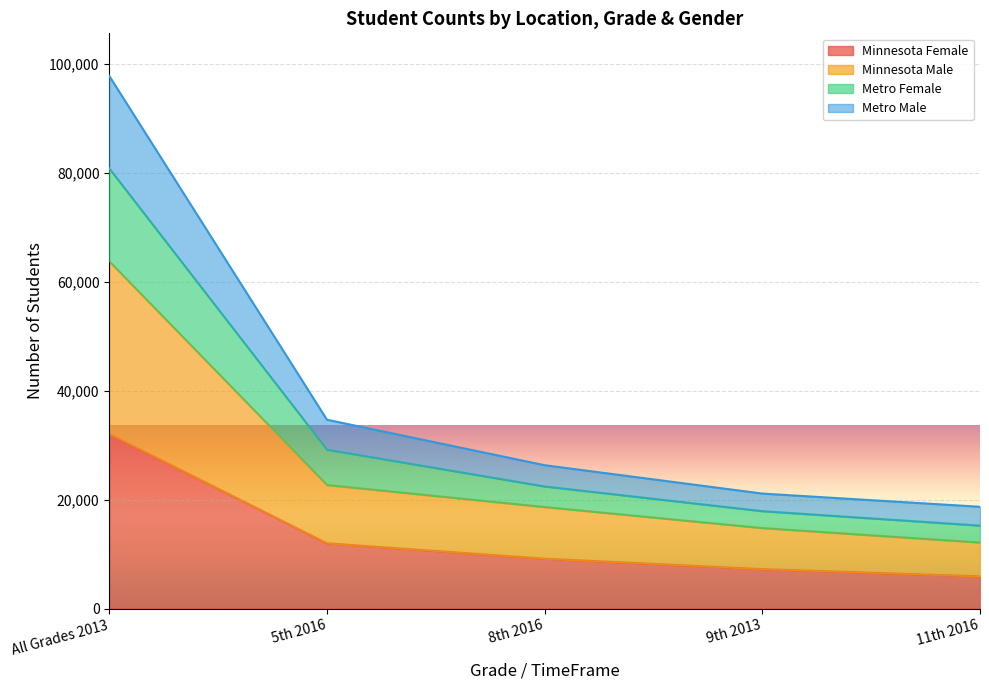

Read the Minnesota Female value at 11th 2016.

5922